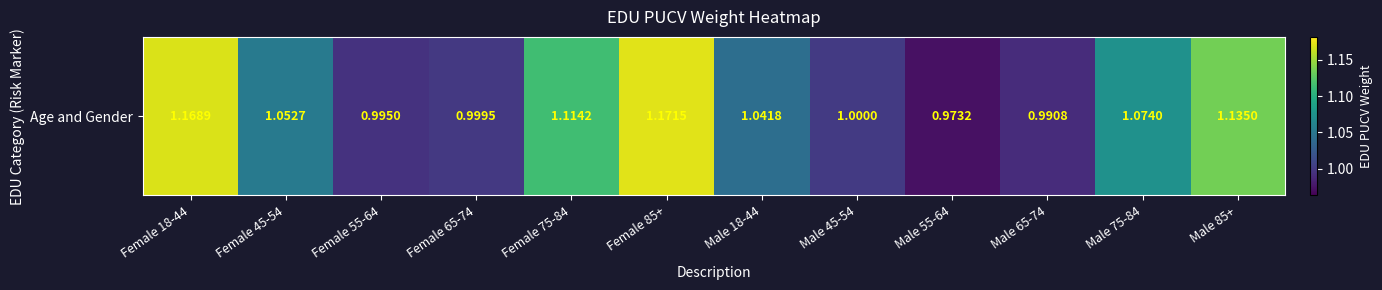

What is the difference between the maximum and minimum values?

0.2